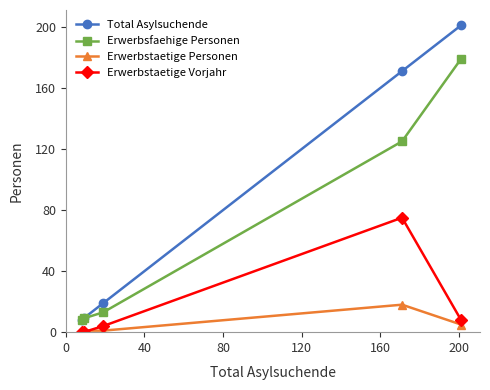

Reading left to right, transcribe all the data shown in this chart.

Total Asylsuchende: 8	9	19	171	201
Erwerbsfaehige Personen: 8	9	13	125	179
Erwerbstaetige Personen: 1	1	1	18	5
Erwerbstaetige Vorjahr: 0	0	4	75	8